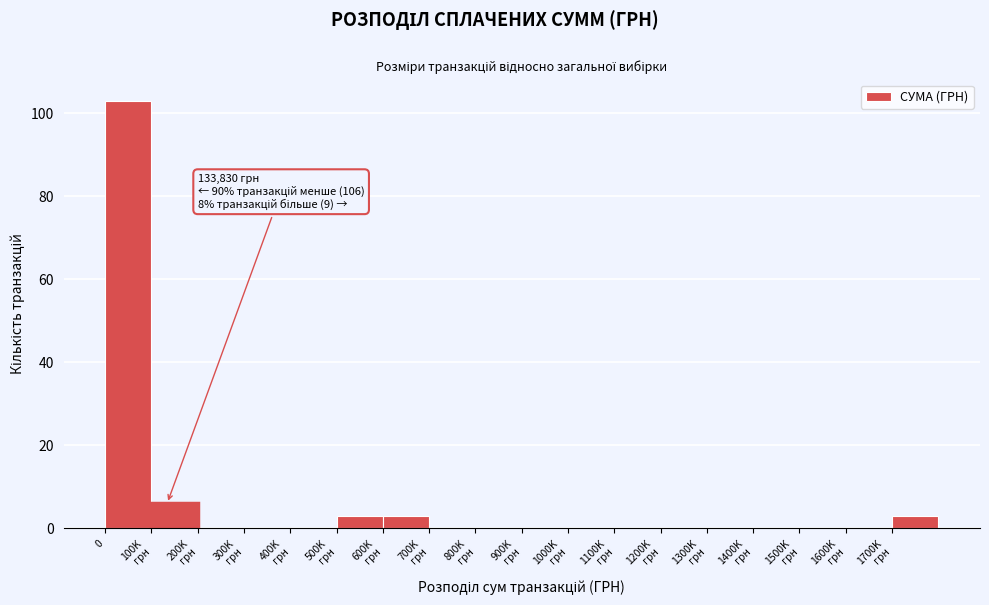

What is the maximum value shown in the chart?

103